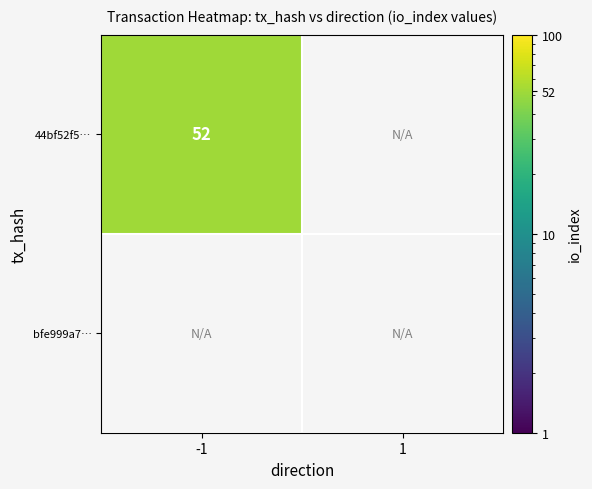

True or false: 44bf52f5… has a value of 24 at -1.

False